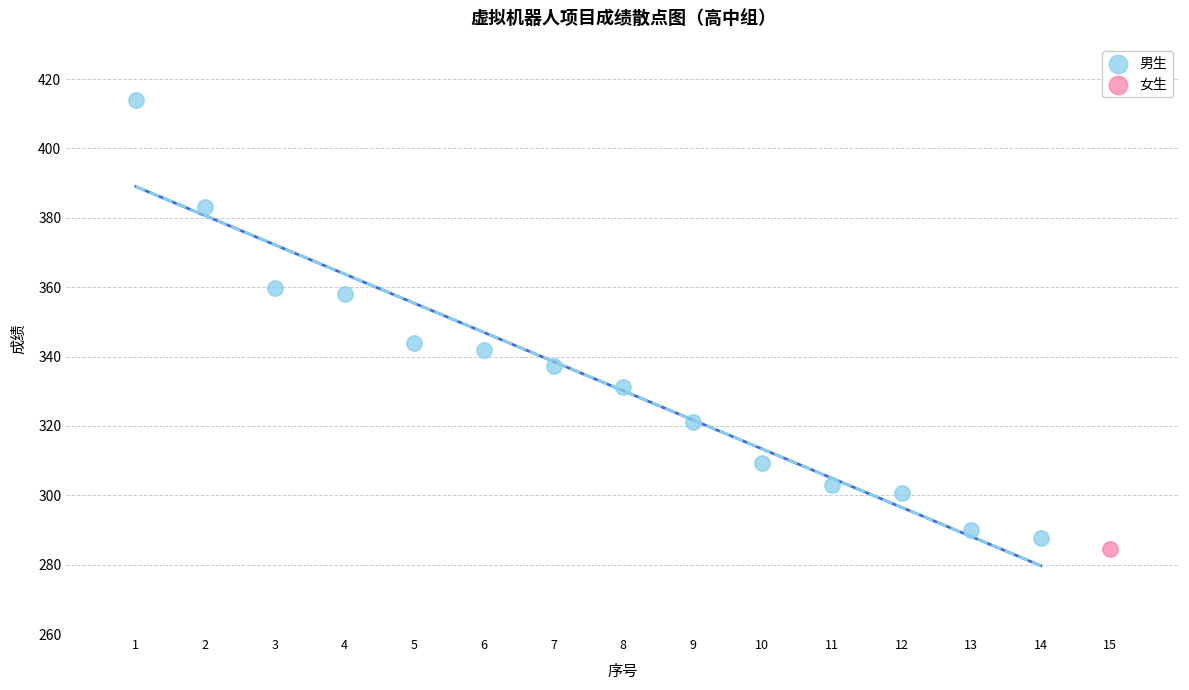

What are all the series names shown in the legend?

男生, 女生